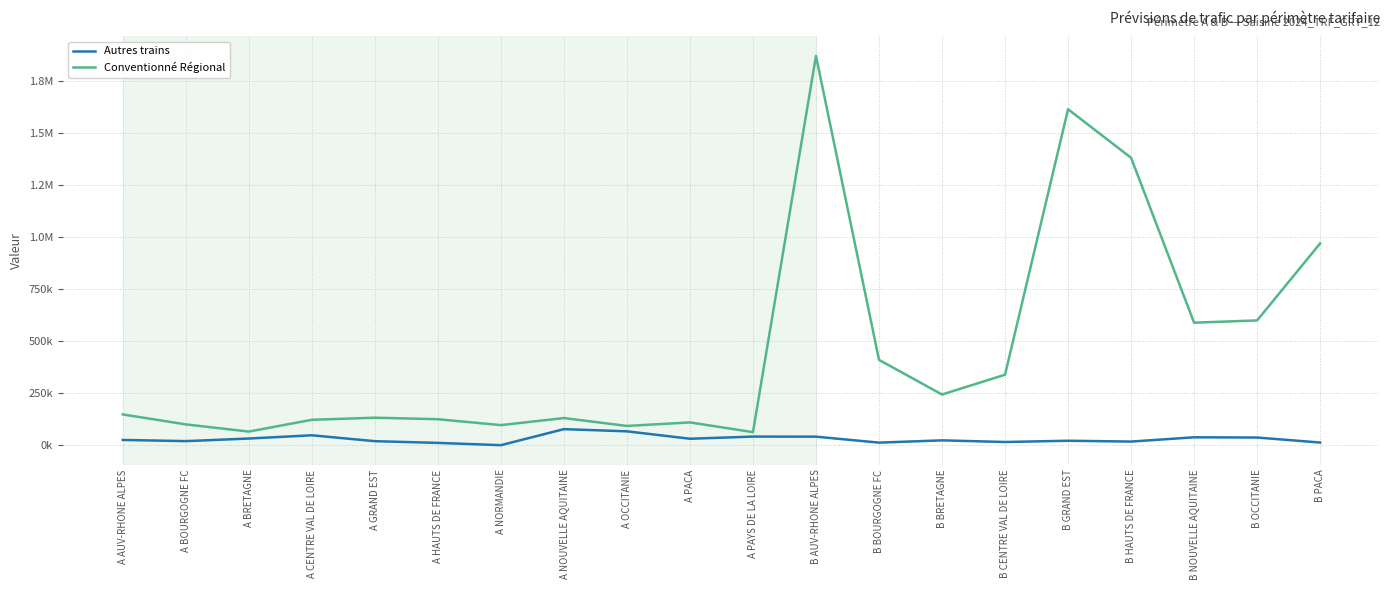

What is the difference between the Conventionné Régional values at A NORMANDIE and B CENTRE VAL DE LOIRE?

241892.0